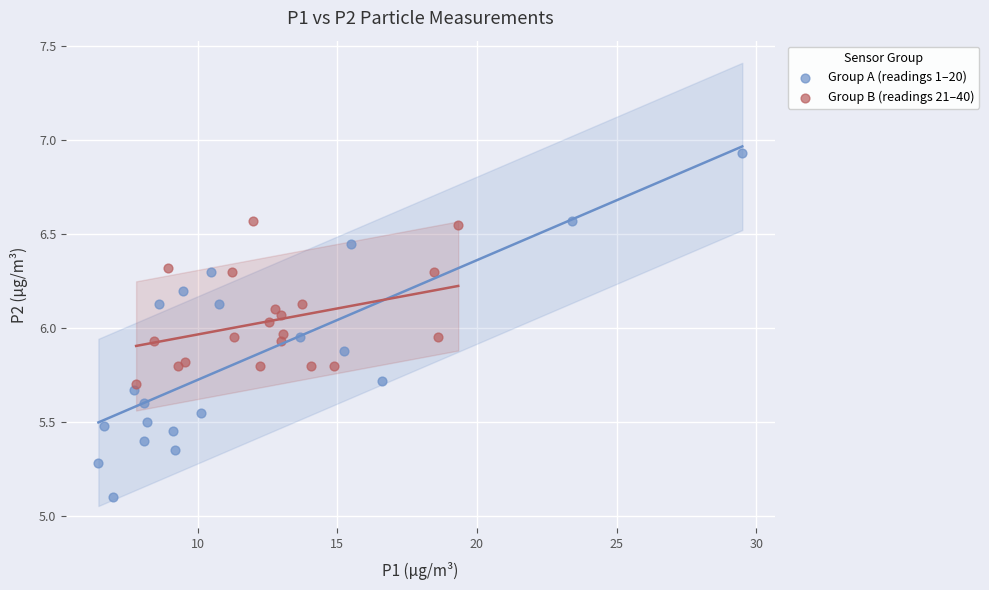

Which series contains the highest Y value?

Group A (readings 1–20)